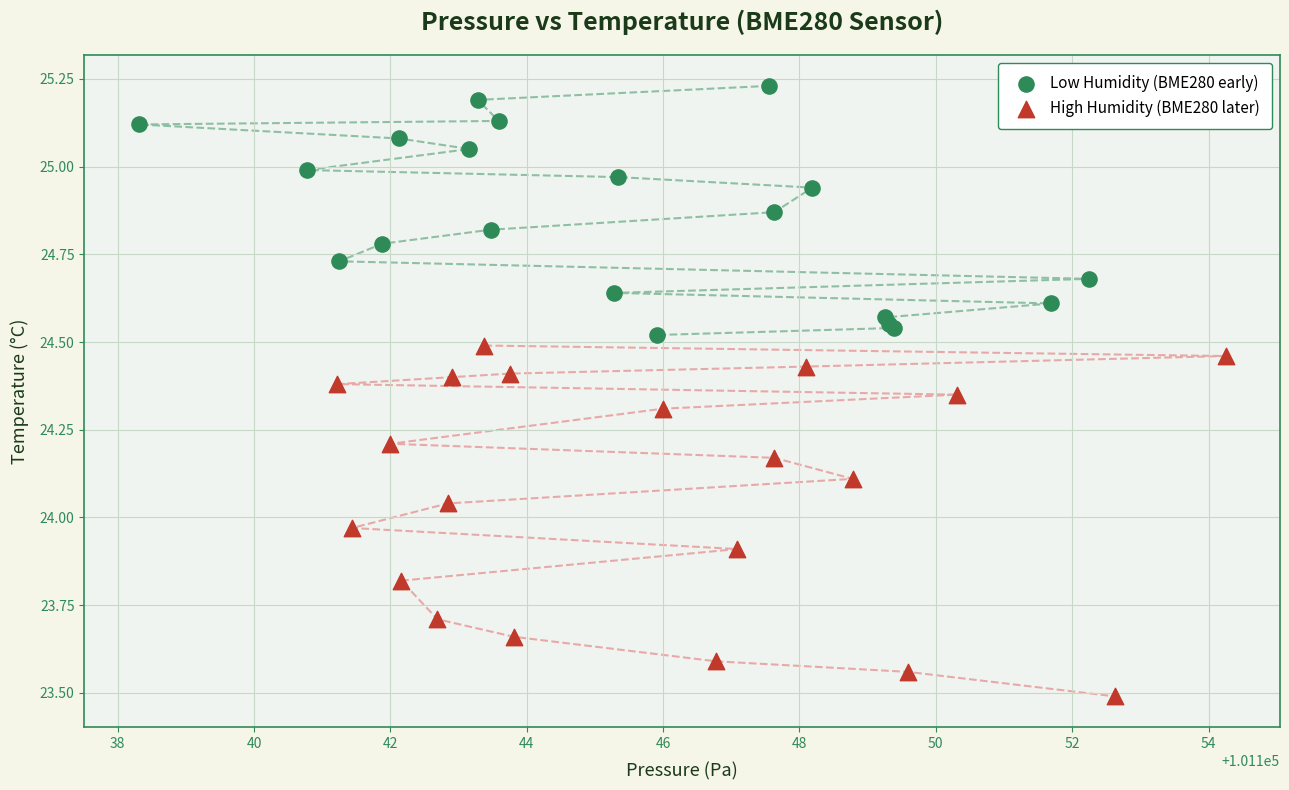

Which series contains the highest Y value?

Low Humidity (BME280 early)